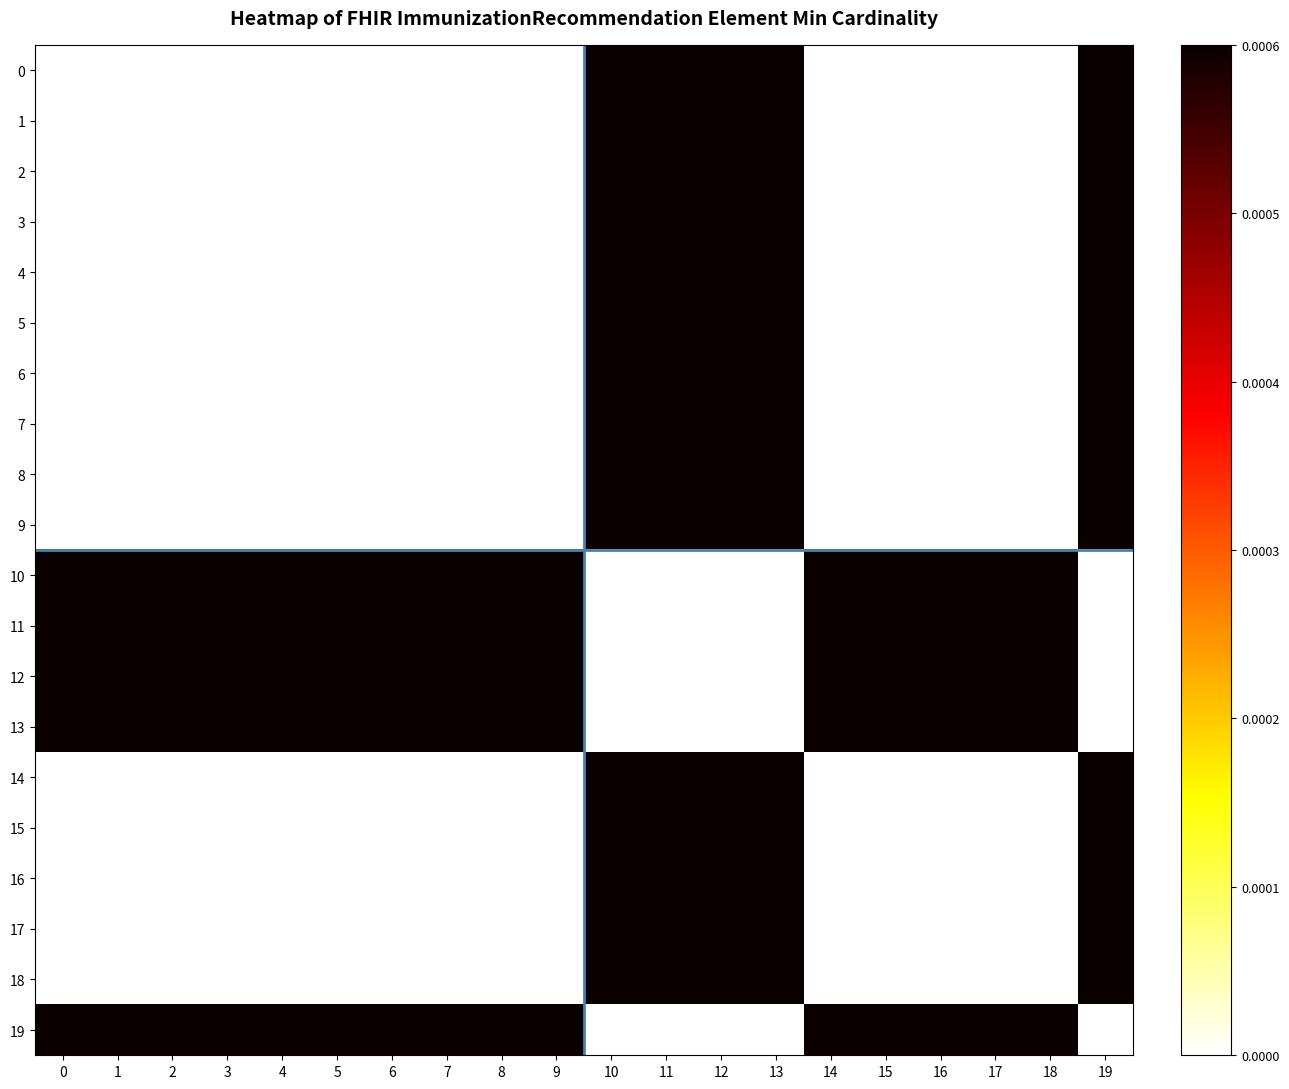

Between 1 and 16, which is larger?

16